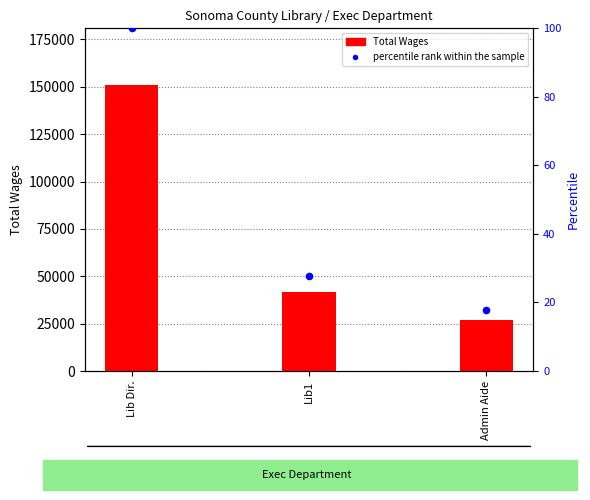

At which category is the sum across all series the highest?

Lib Dir.